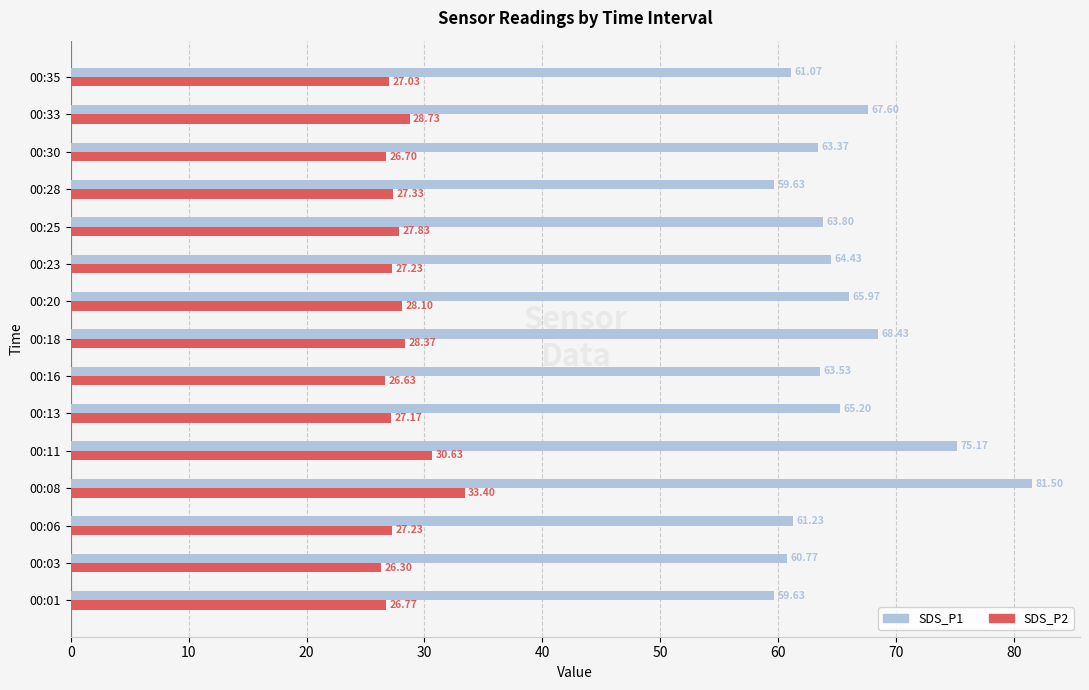

What is the sum of the SDS_P2 values at 00:20 and 00:11?

58.7